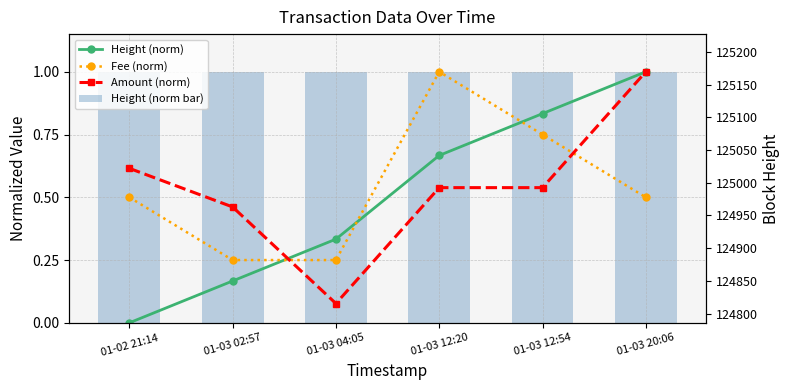

What is the label of the 4th bar from the left?

01-03 12:20